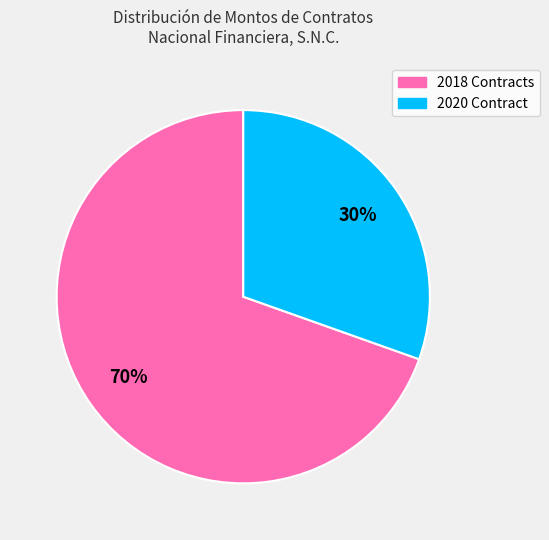

Does any single category account for the majority?

Yes